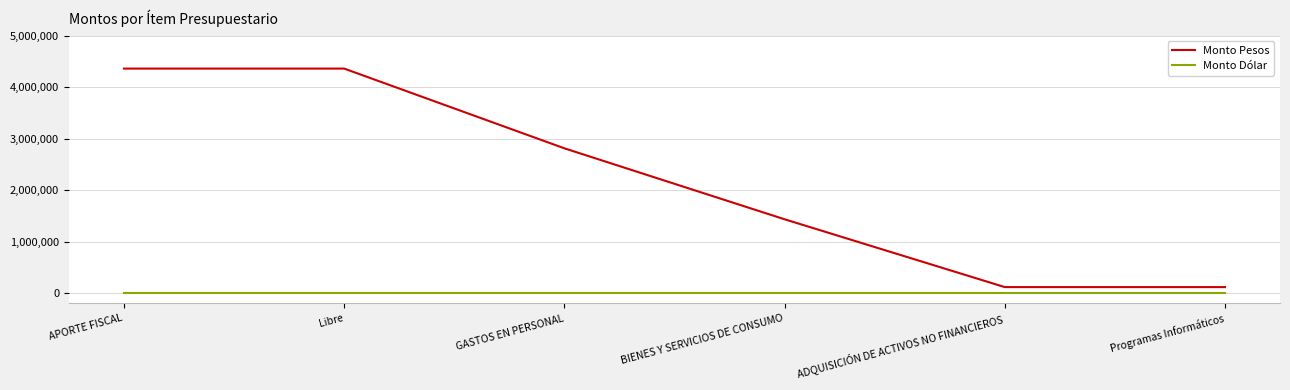

Reading left to right, what are all the values shown in this chart?

Monto Pesos: APORTE FISCAL=4357920	Libre=4357920	GASTOS EN PERSONAL=2809901	BIENES Y SERVICIOS DE CONSUMO=1432455	ADQUISICIÓN DE ACTIVOS NO FINANCIEROS=115564	Programas Informáticos=115564
Monto Dólar: APORTE FISCAL=0	Libre=0	GASTOS EN PERSONAL=0	BIENES Y SERVICIOS DE CONSUMO=0	ADQUISICIÓN DE ACTIVOS NO FINANCIEROS=0	Programas Informáticos=0